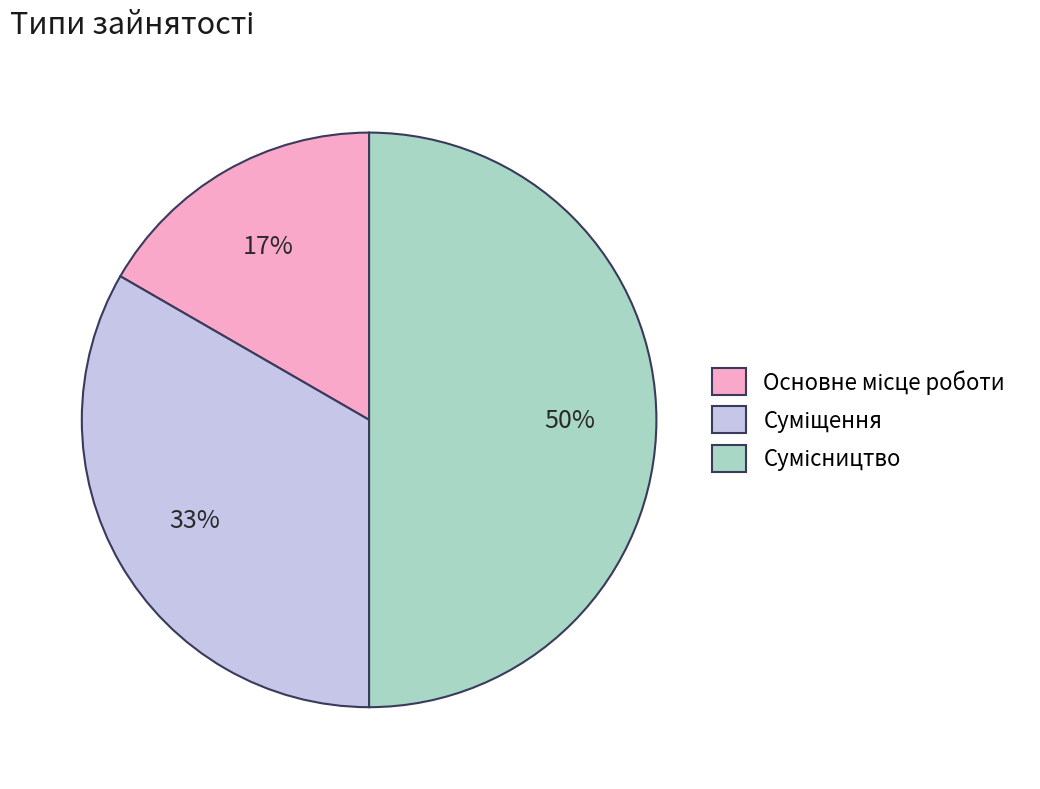

To the nearest percent, what is the average slice percentage?

33%